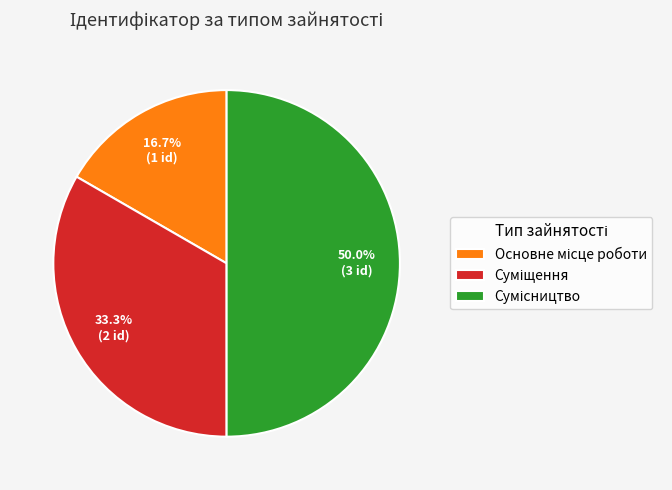

How many slices are in this pie chart?

3